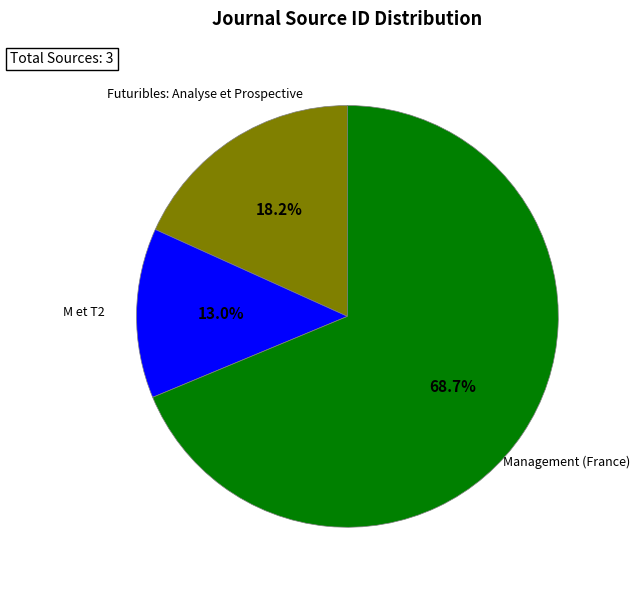

Does any single category account for the majority?

Yes